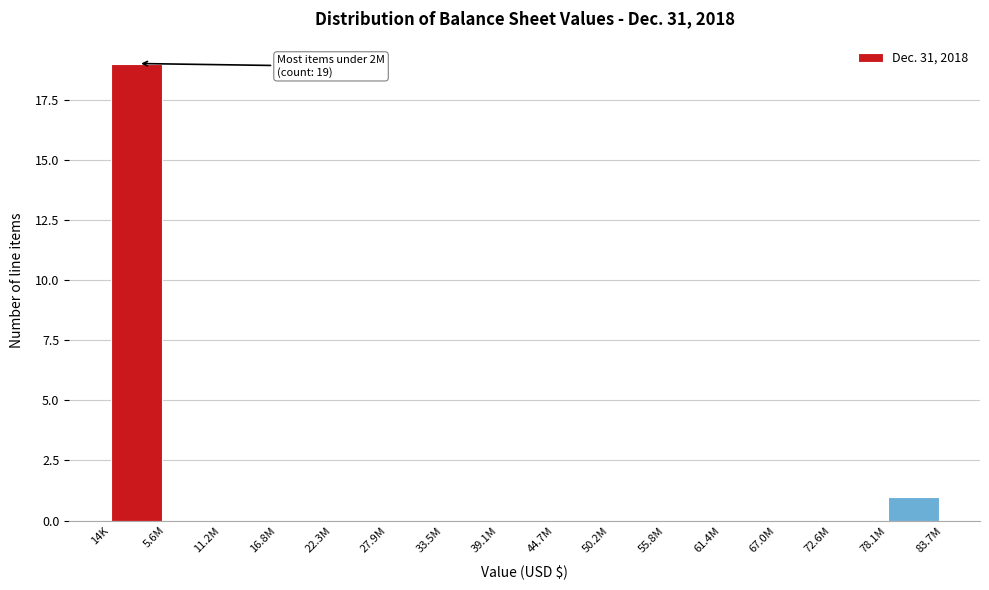

Reading left to right, what are all the values shown in this chart?

14K=19	5.6M=0	11.2M=0	16.8M=0	22.3M=0	27.9M=0	33.5M=0	39.1M=0	44.7M=0	50.2M=0	55.8M=0	61.4M=0	67.0M=0	72.6M=0	78.1M=1